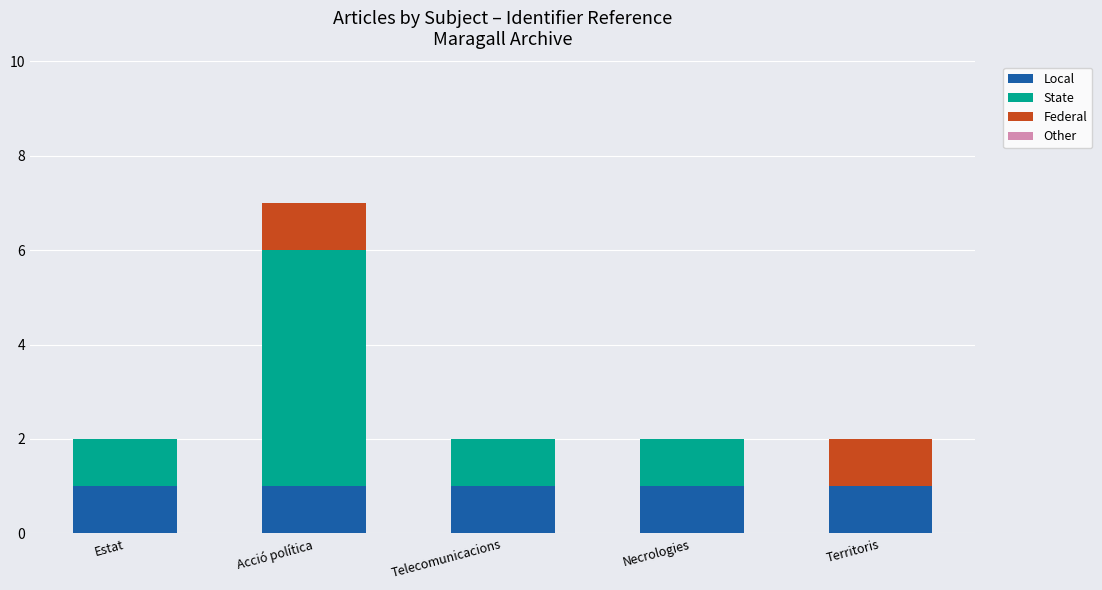

Is it true that Local equals 1 at Necrologies?

True